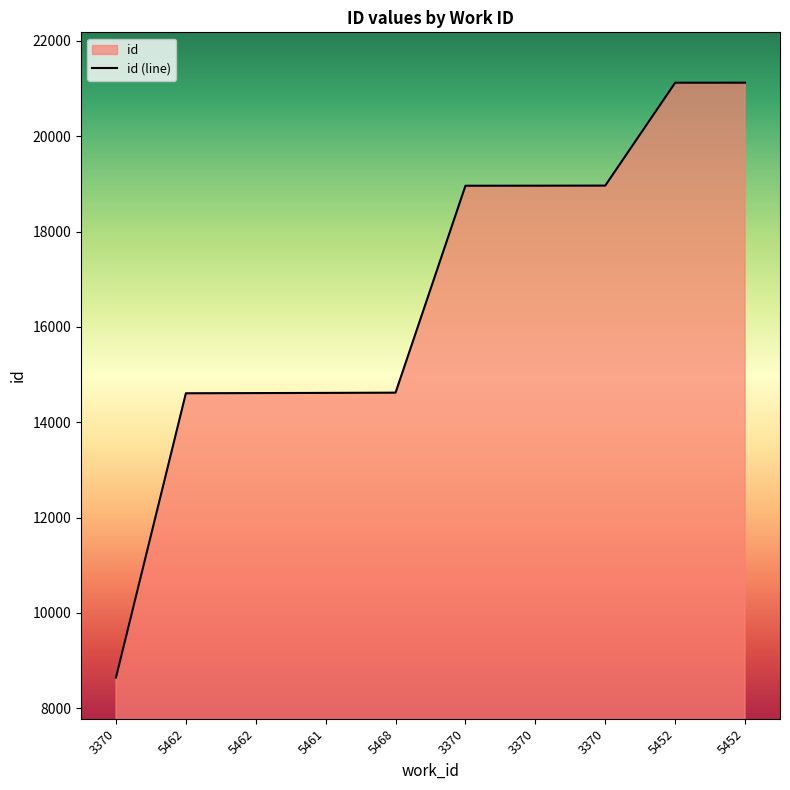

What is the ratio of the value at 5452 to the value at 5462?

1.4